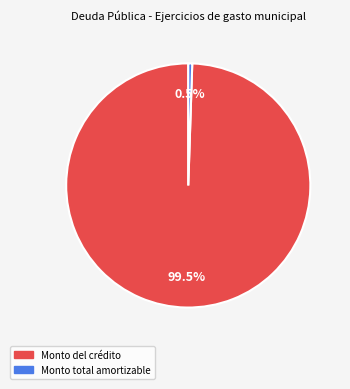

What is the largest slice in the pie chart?

Monto del crédito